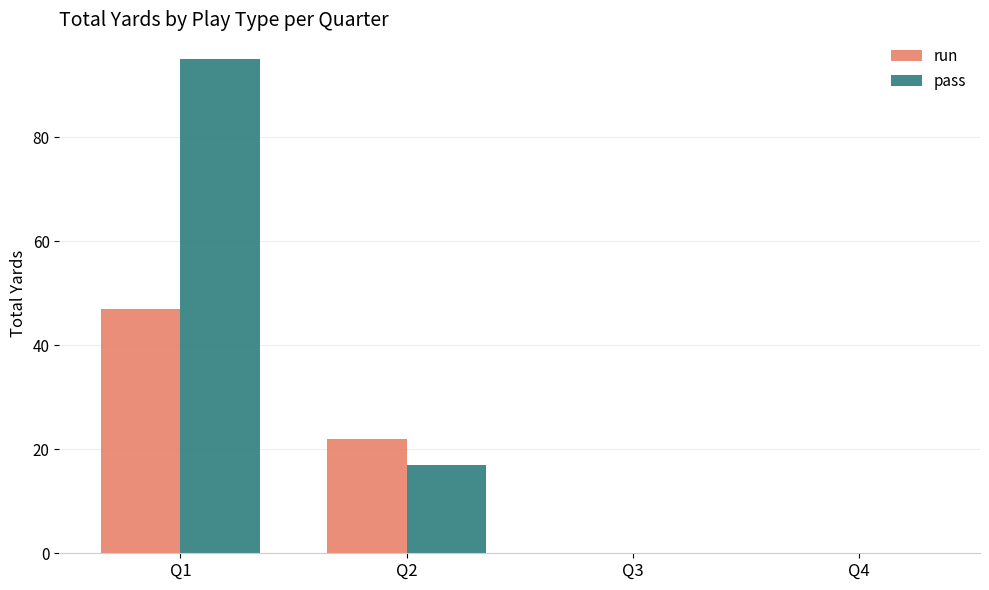

How many data points does each series have?

4